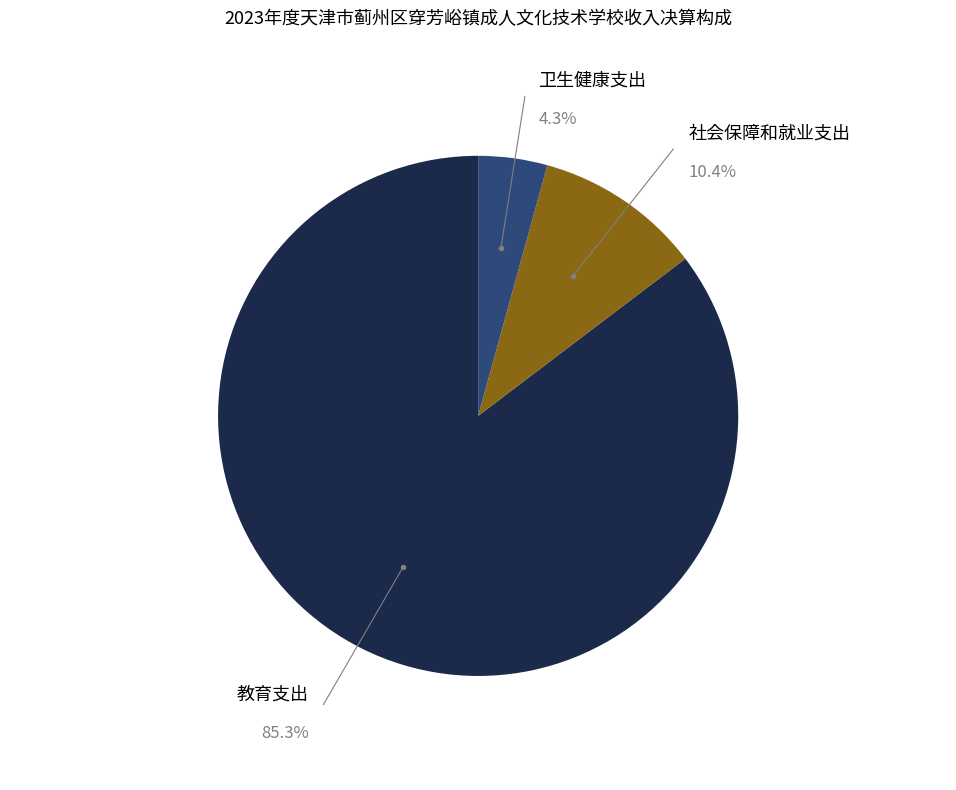

Does any single category account for the majority?

Yes